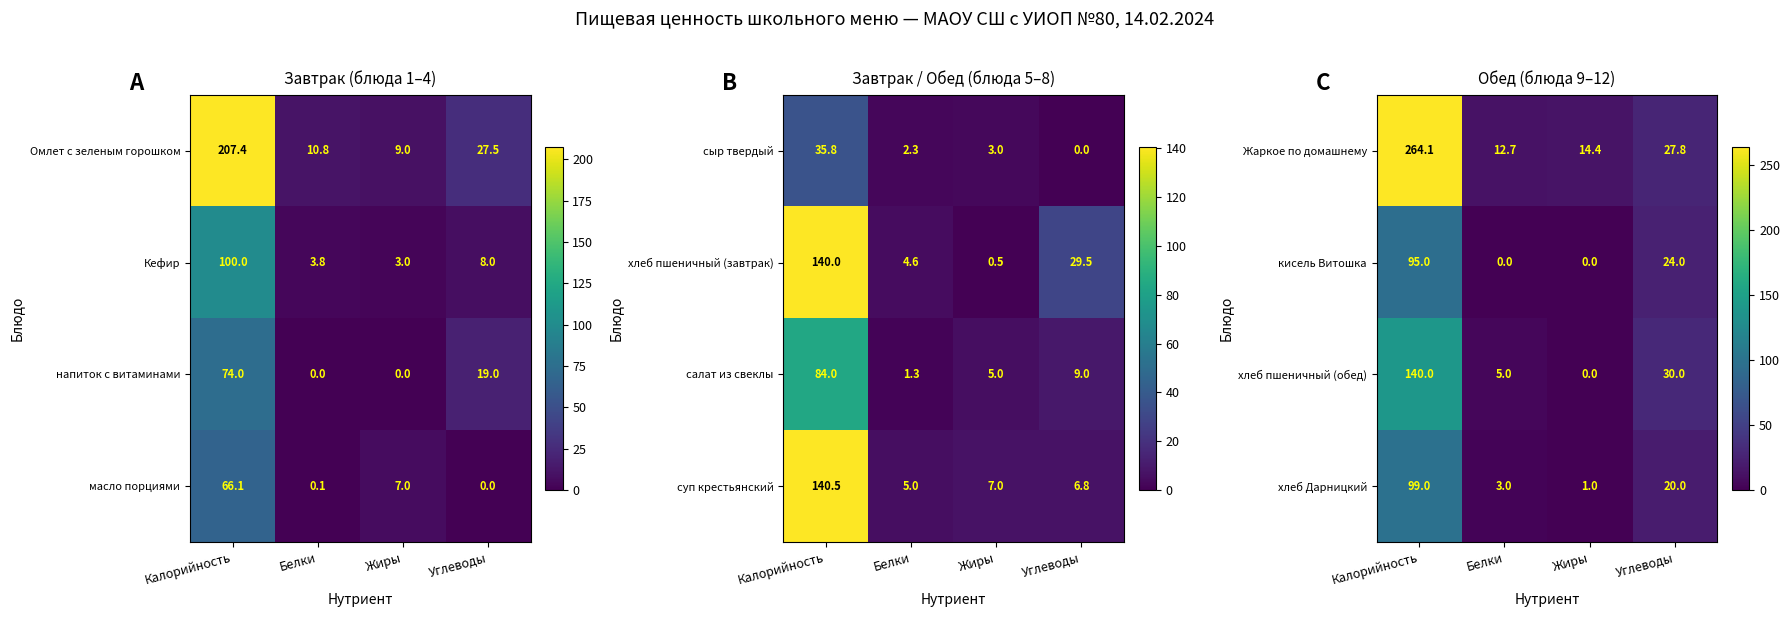

The кисель Витошка series shows 162.7 at Калорийность. True or false?

False